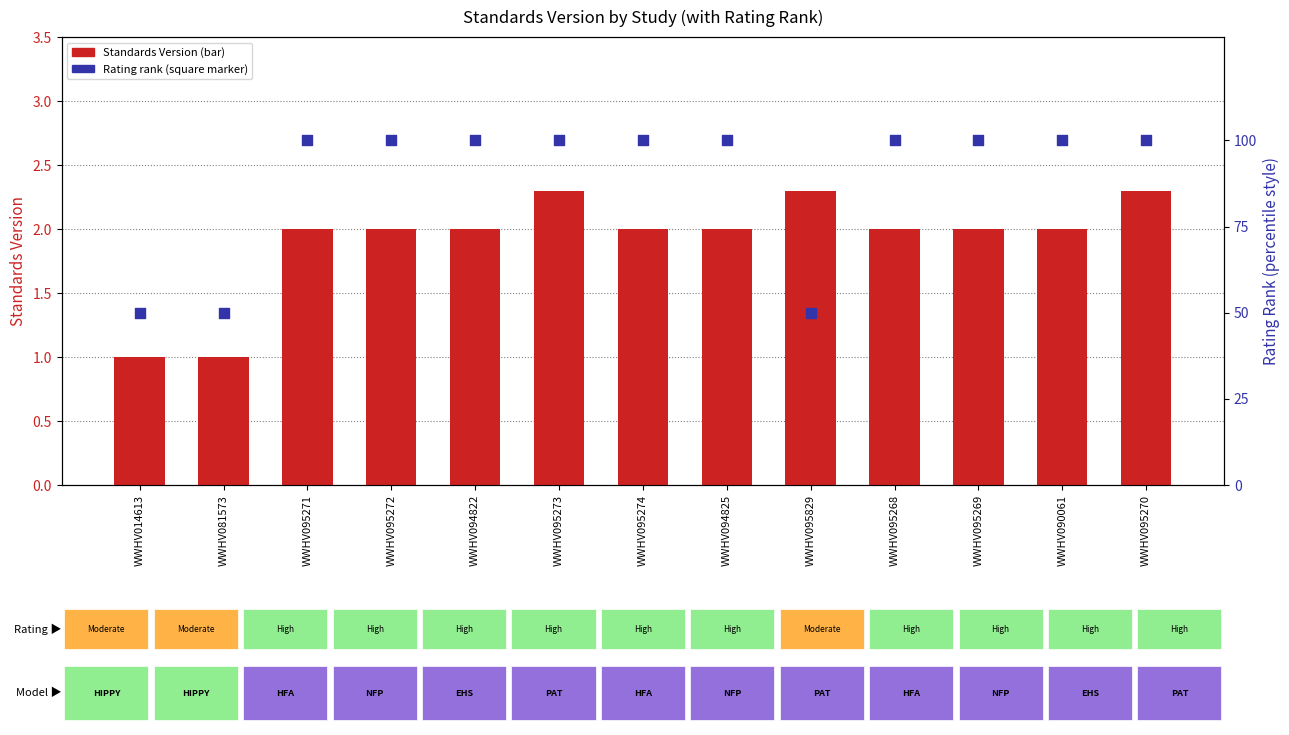

What are all the series names shown in the legend?

Standards Version, Rating rank